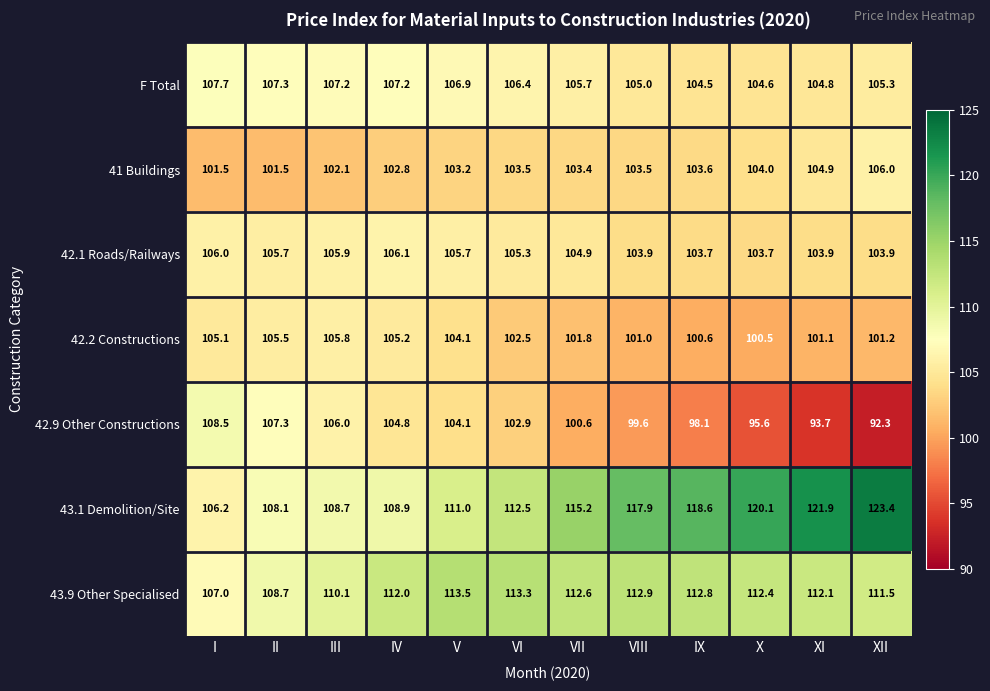

Which category has the lowest value across all series?

XII